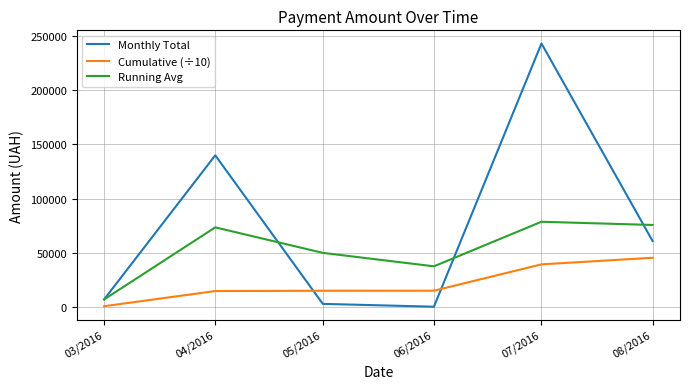

Rank the series by their maximum value, from lowest to highest.

Cumulative (÷10), Running Avg, Monthly Total